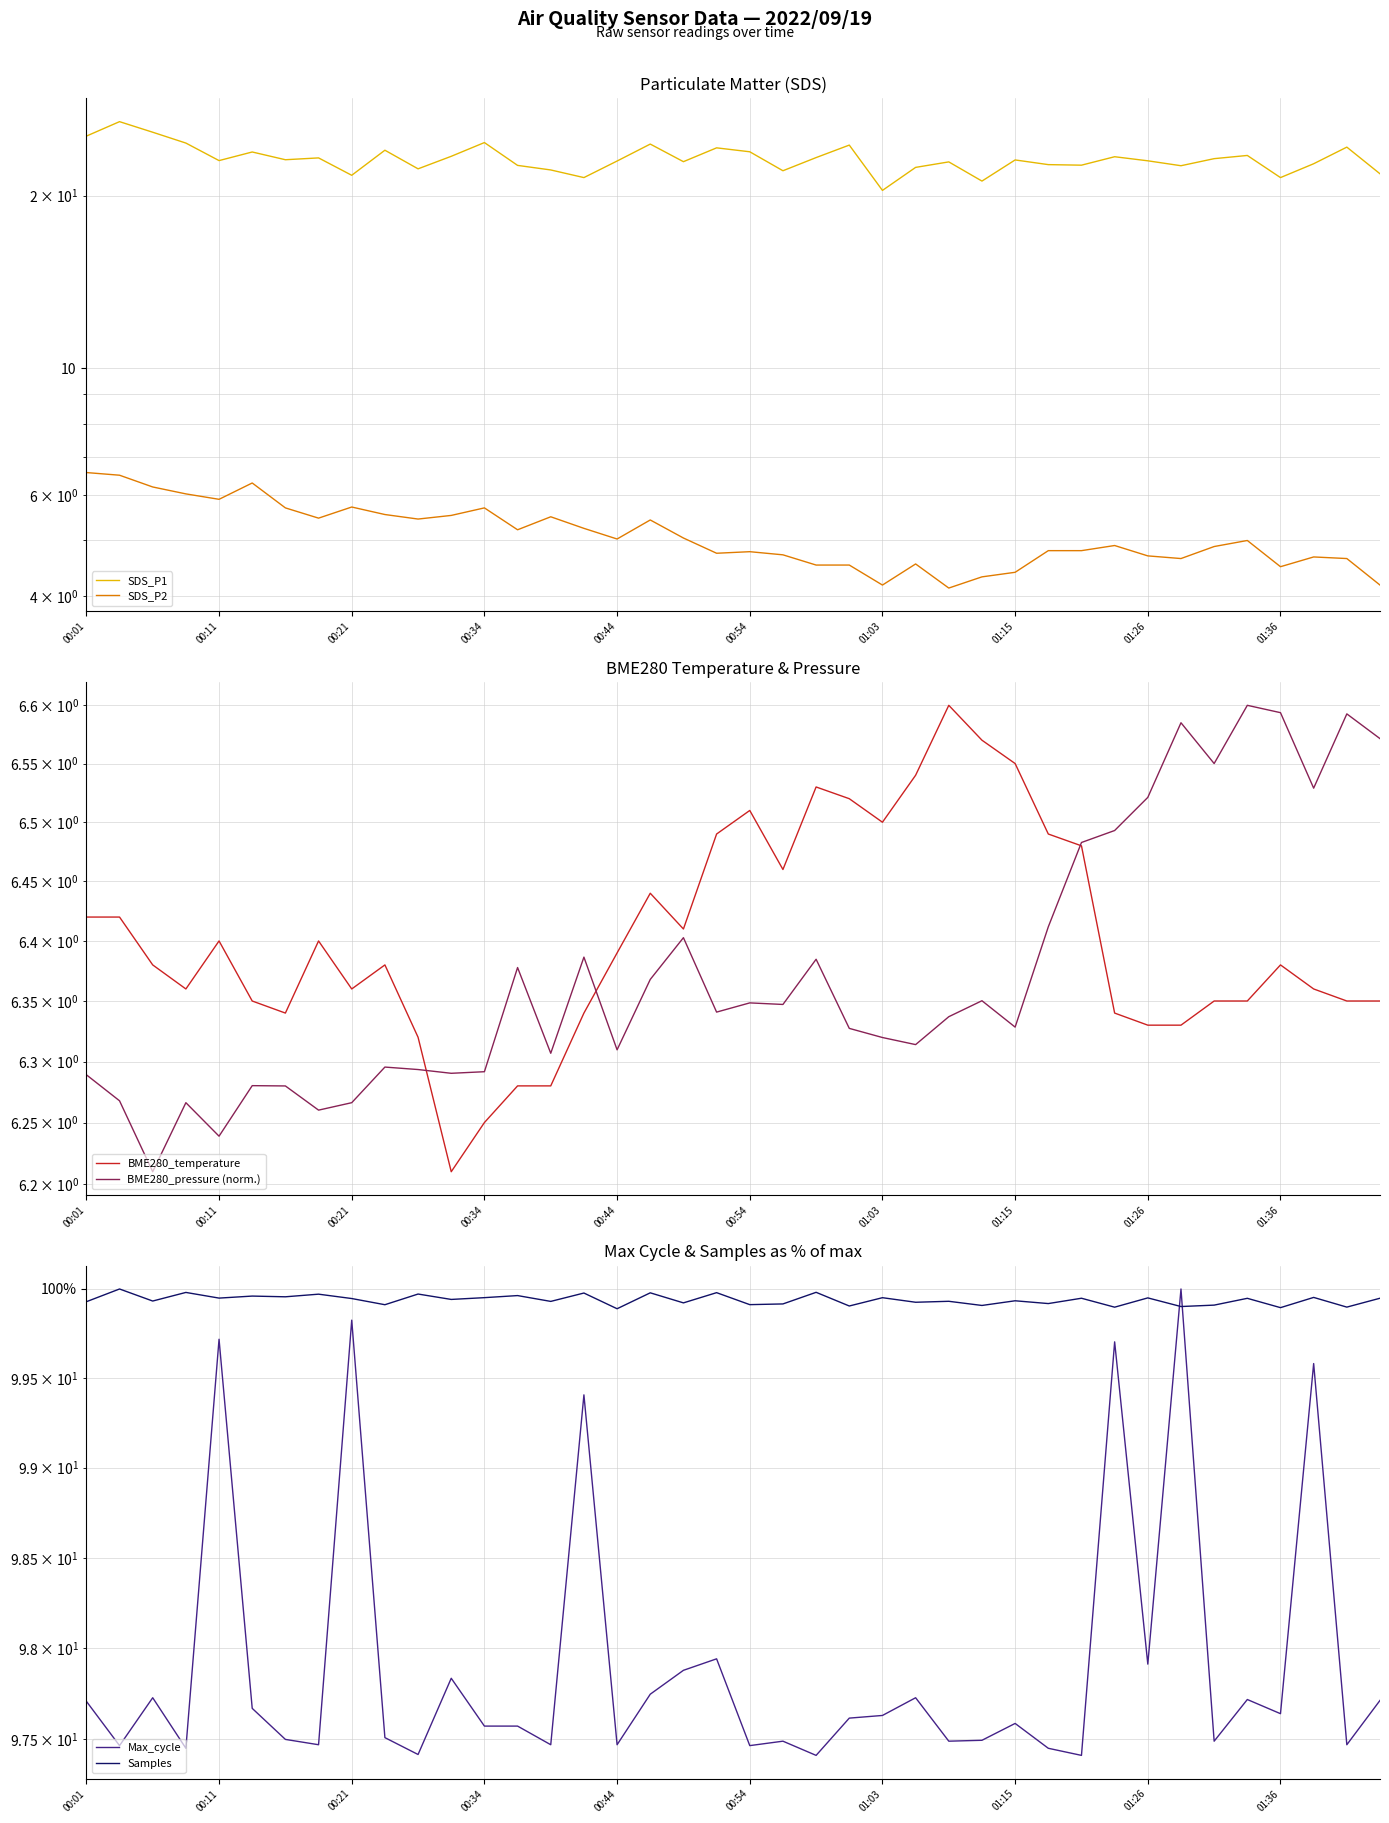

What is the difference between the second highest and minimum values in the BME280_temperature series?

0.4